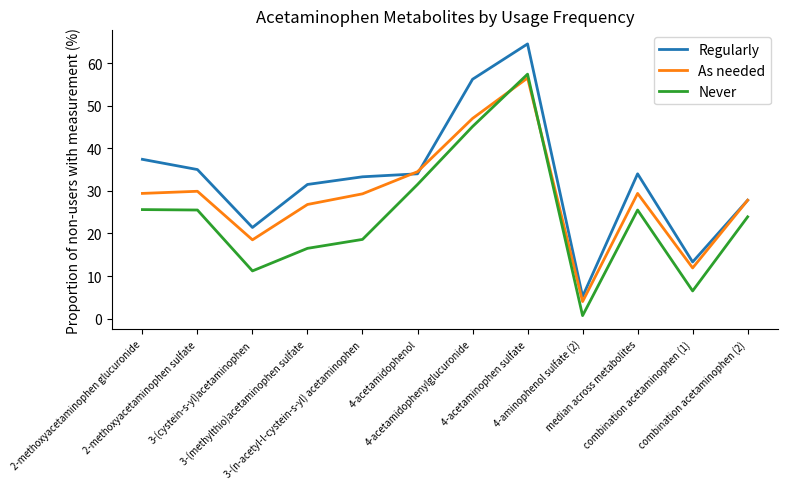

What is the maximum value for Never?

57.4